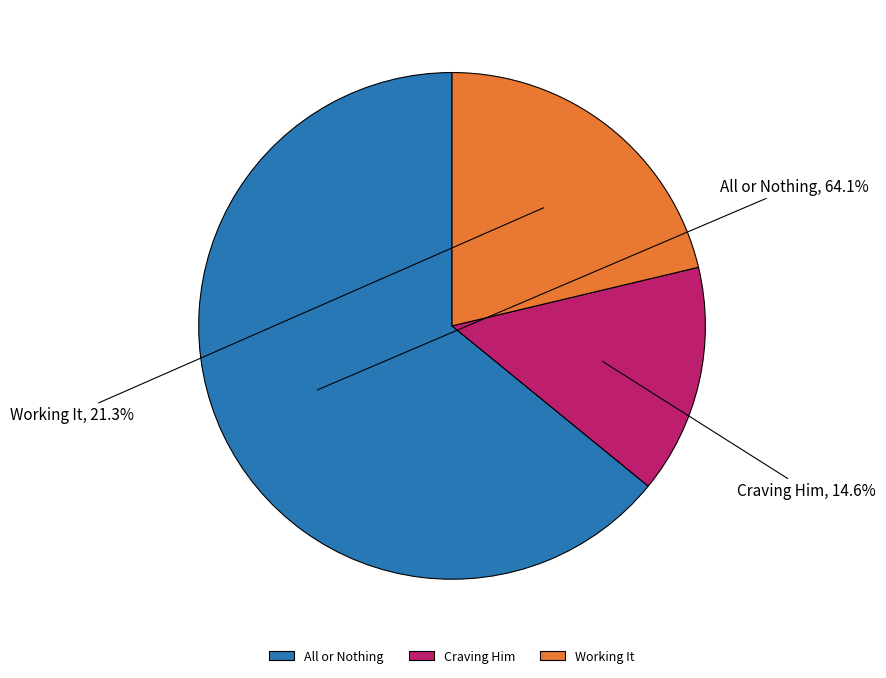

What portion of the pie excludes Working It?

78.7%